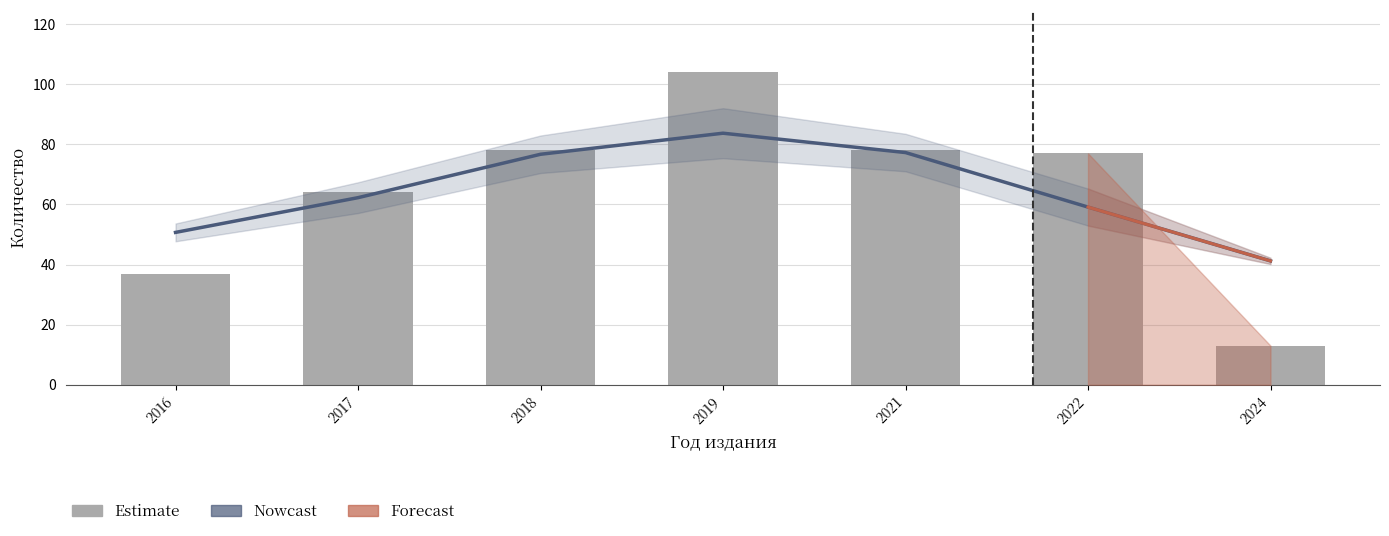

Reading right to left, what are all the values shown in this chart?

Nowcast: 41.2	59.1	77.3	83.7	76.7	62.3	50.7
Количество: 13.0	77.0	78.0	104.0	78.0	64.0	37.0